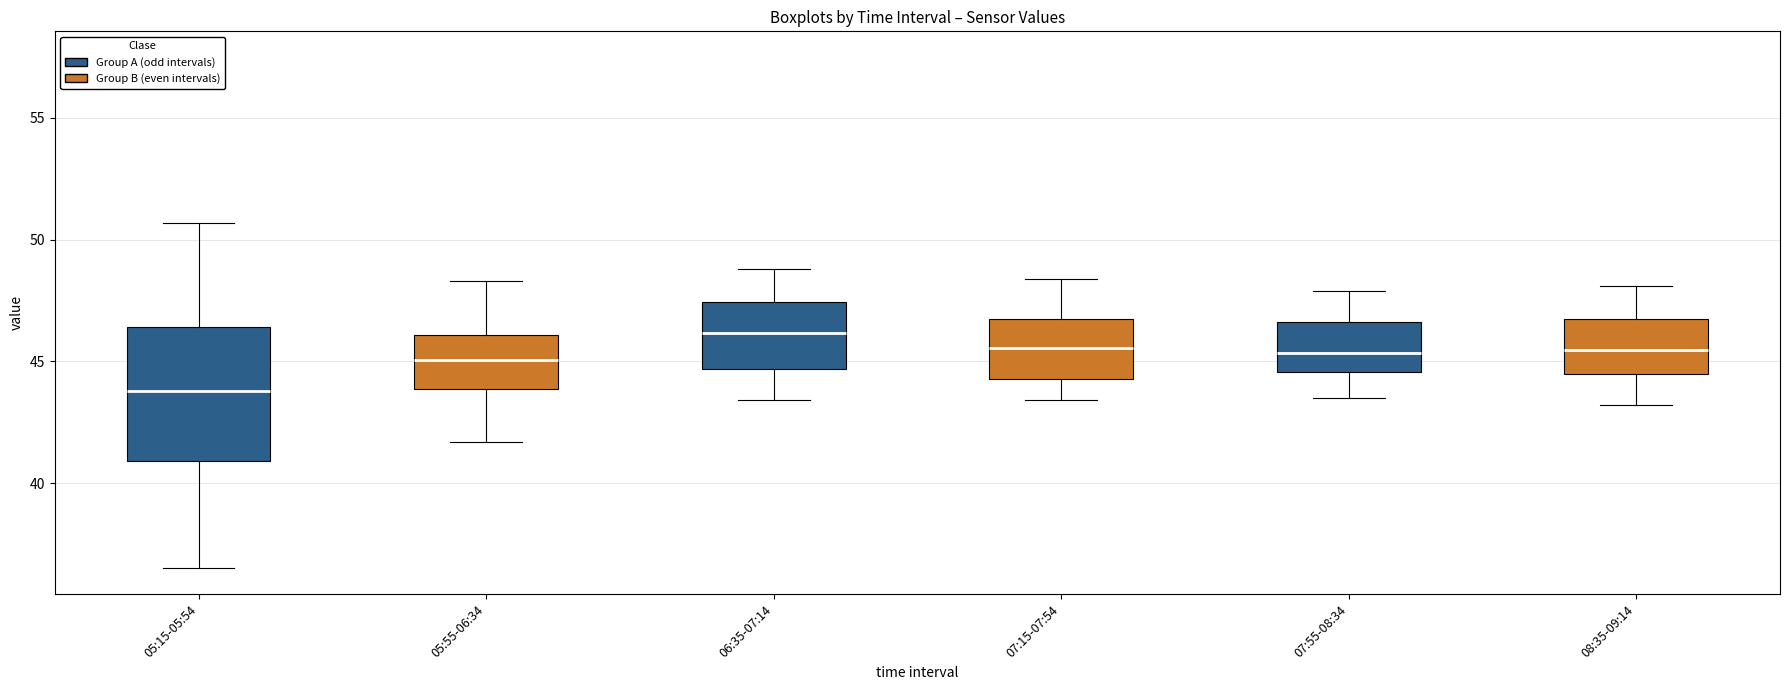

Which box is the tallest, from its lower edge to its upper edge?

05:15-05:54